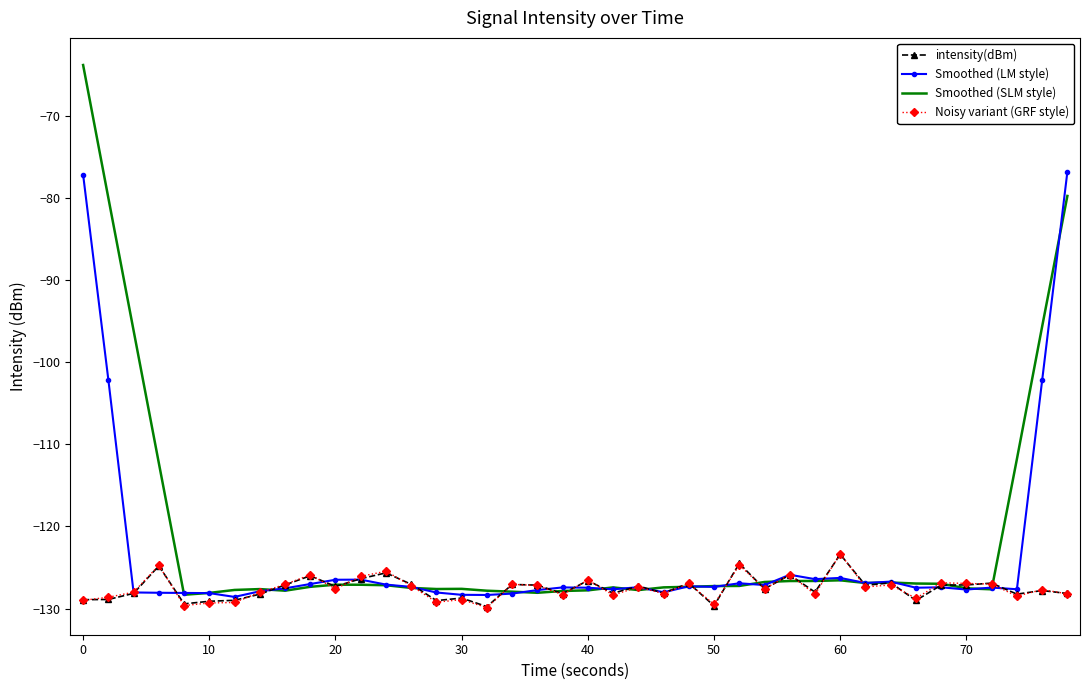

What is the minimum value shown in the chart?

-129.9